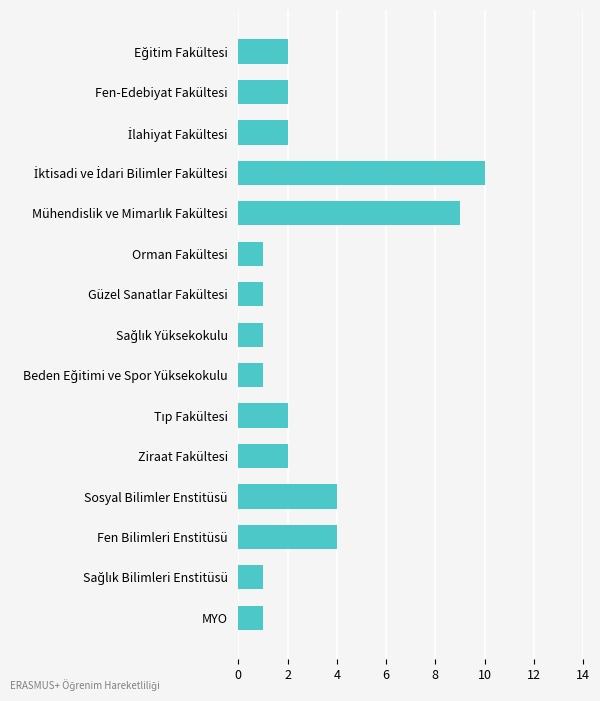

What position from the bottom is Orman Fakültesi?

10